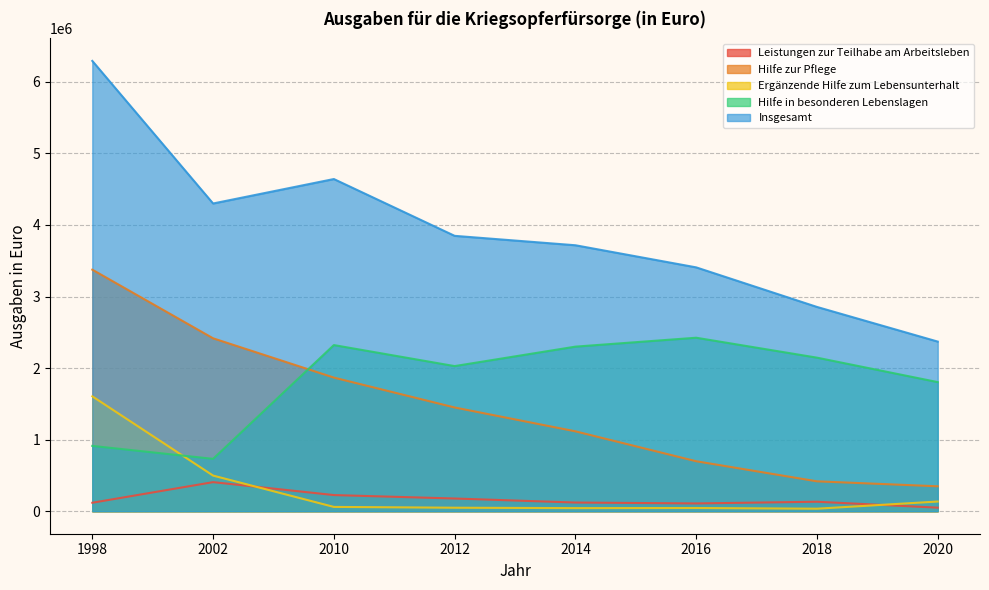

What is the average value of the Hilfe in besonderen Lebenslagen series?

1833382